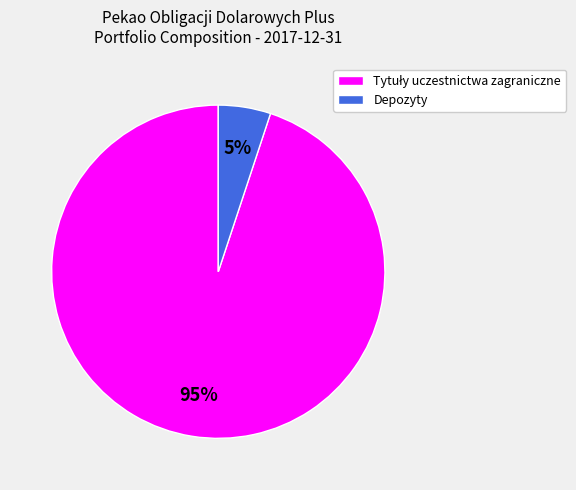

How many segments does this pie chart have?

2